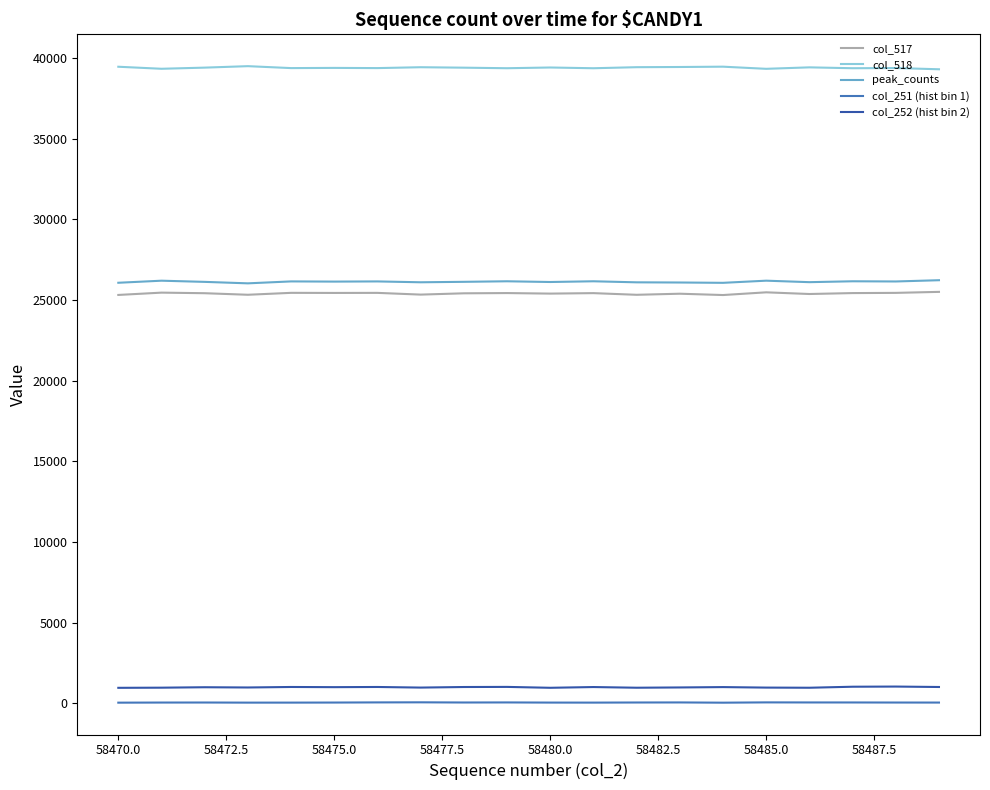

What is the maximum value shown in the chart?

39500